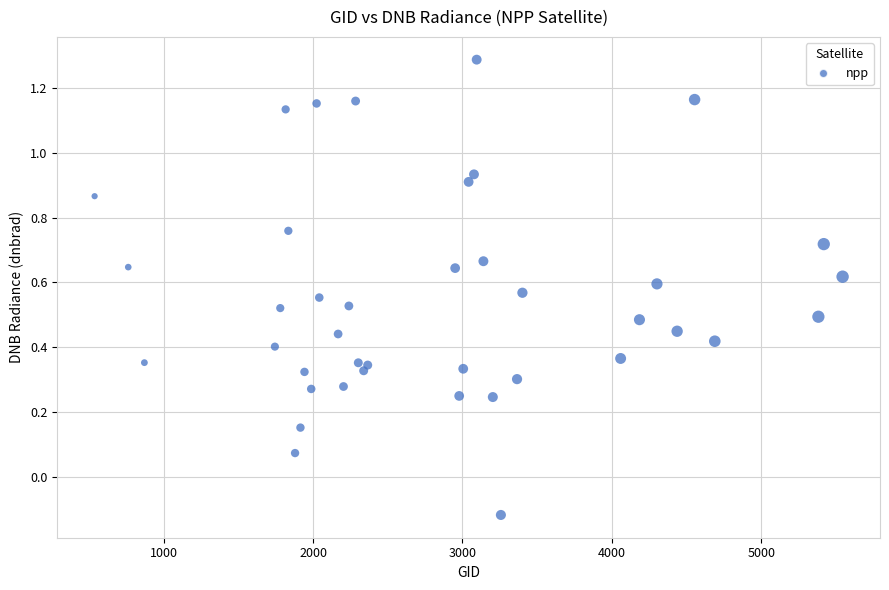

What is the range of Y values (max minus min)?

1.4